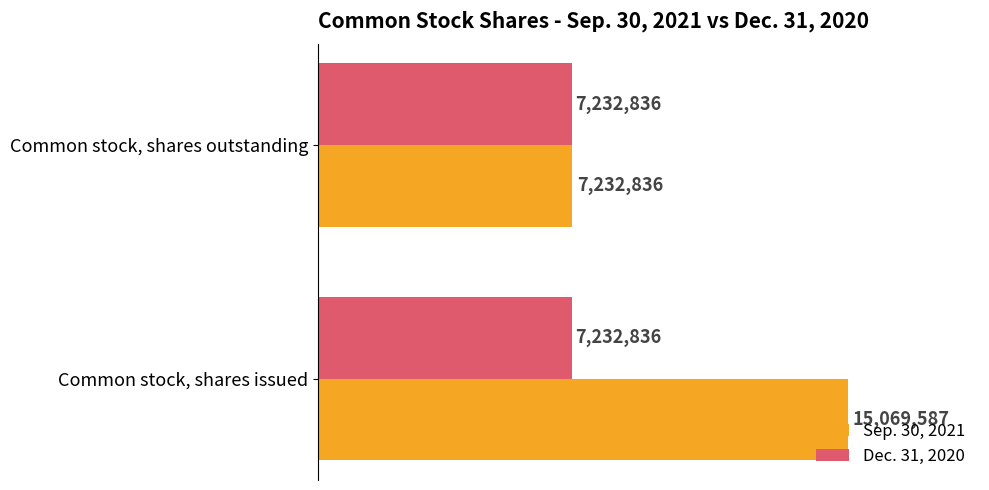

Where is Sep. 30, 2021 nearest to the value 11151211?

Common stock, shares outstanding